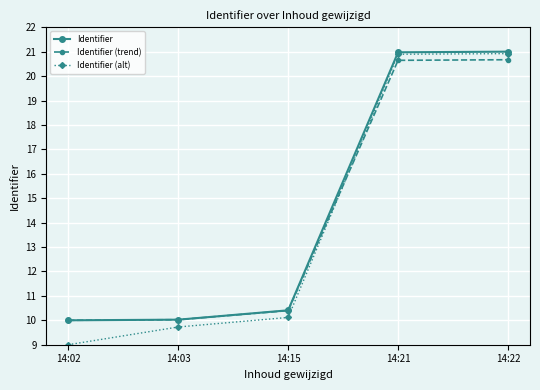

What is the minimum value shown in the chart?

9.0